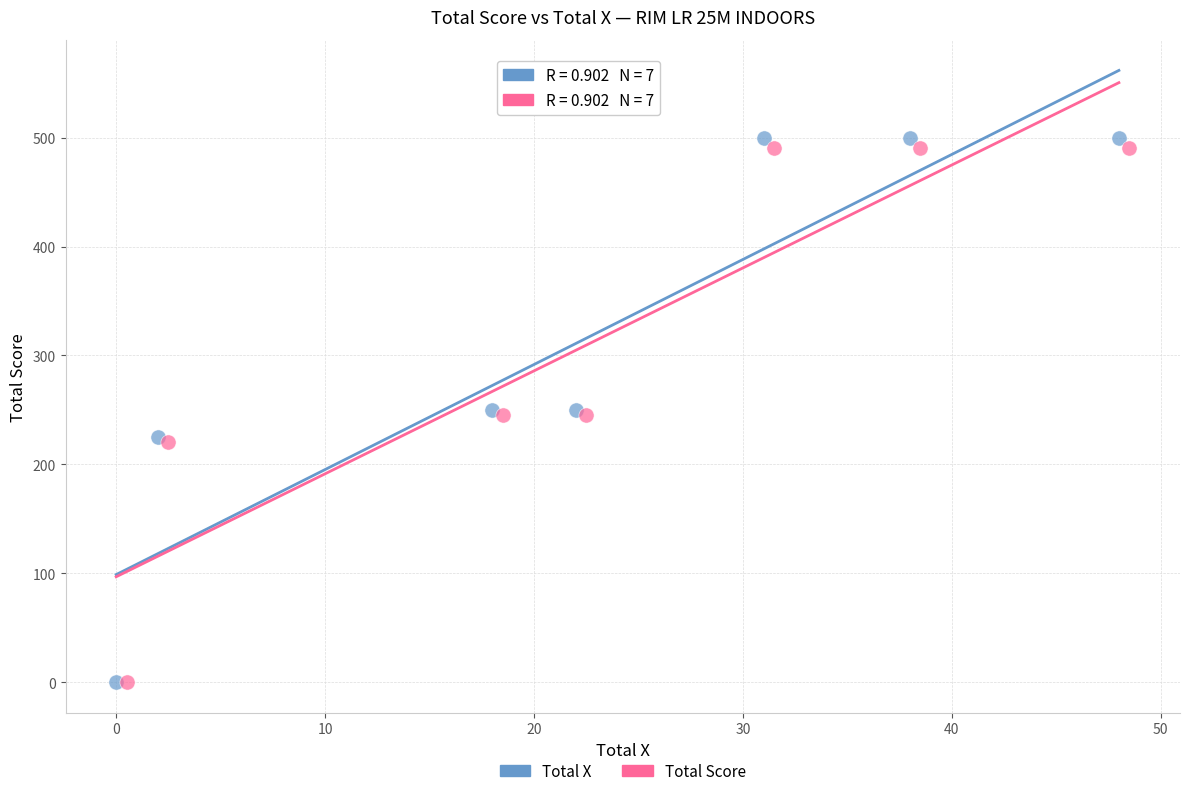

Which series has the largest Y range (max minus min)?

Total X